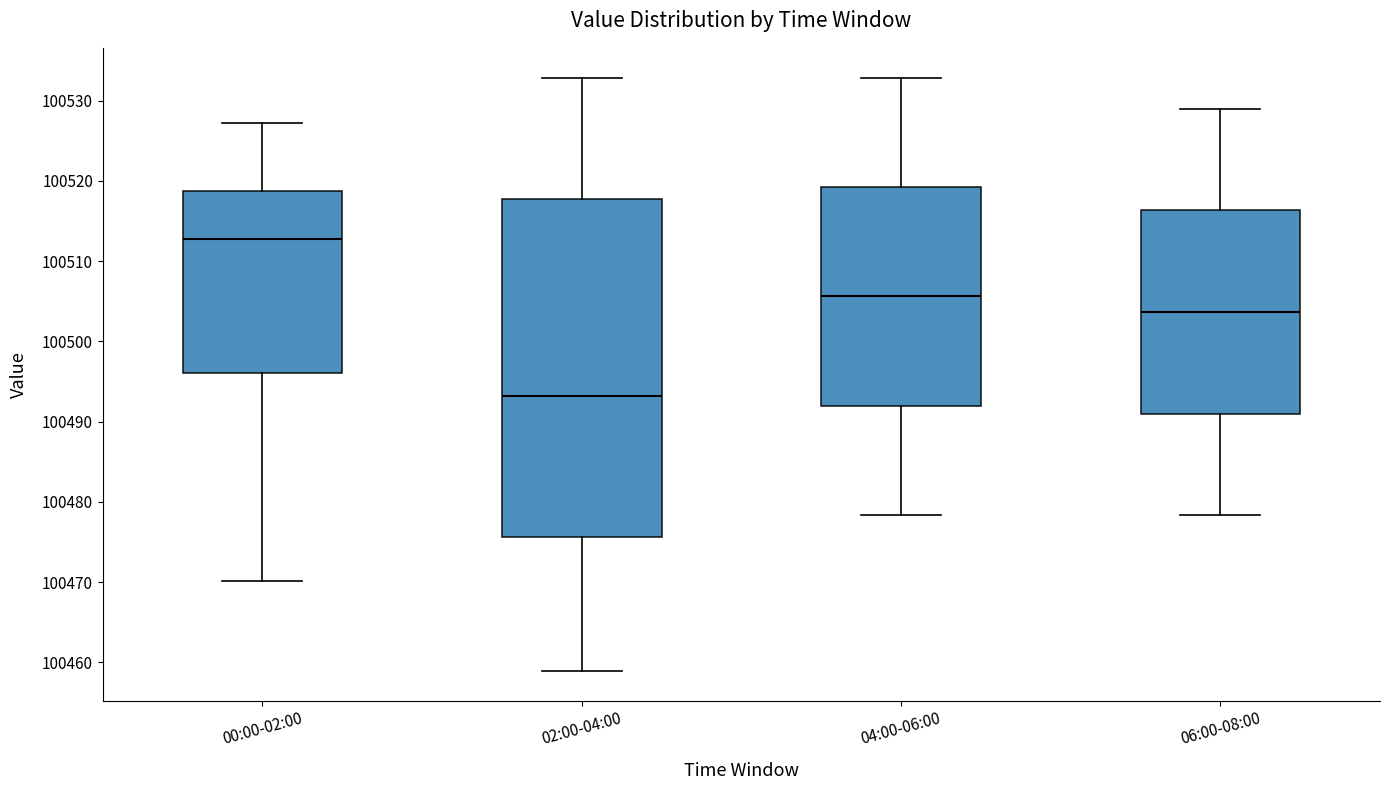

Which box has the lowest median line?

02:00-04:00